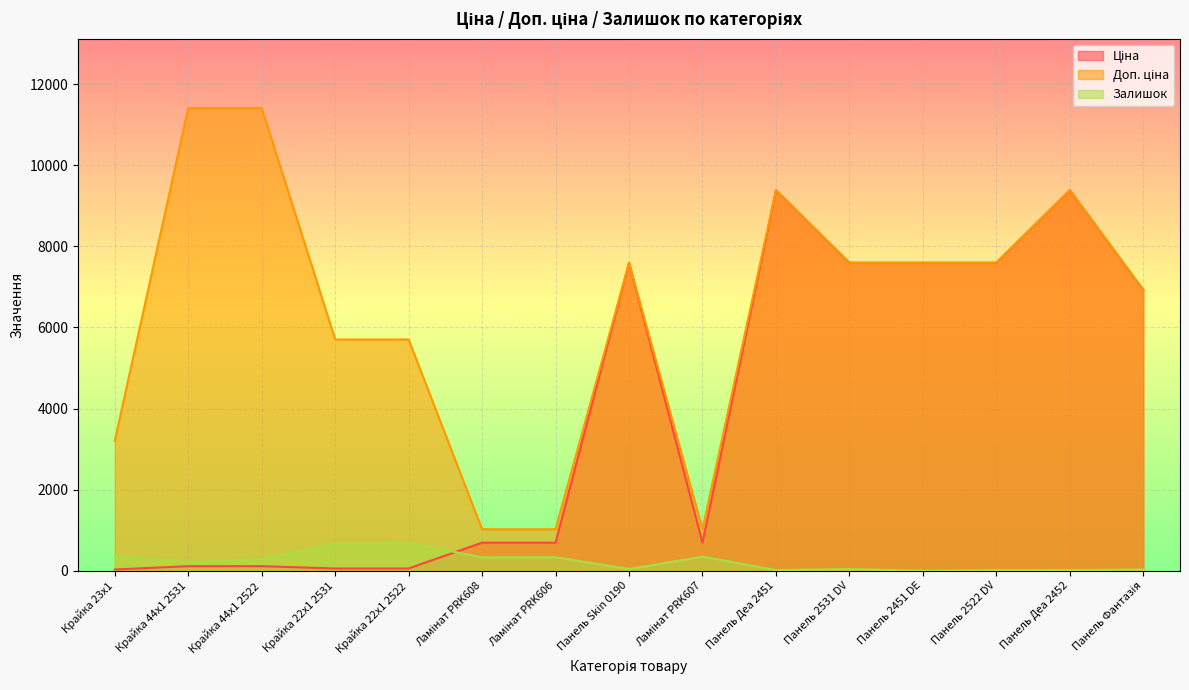

True or false: Залишок and Ціна cross at least once.

True